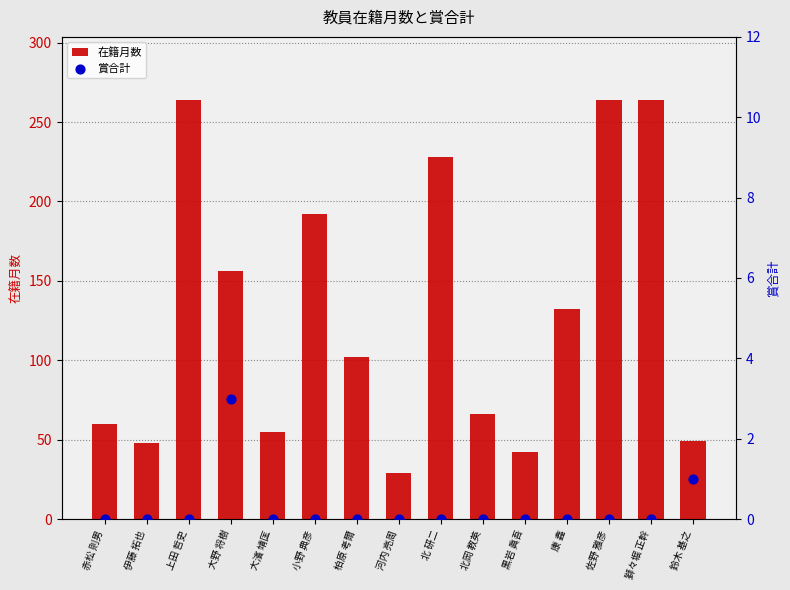

Which series contains the highest Y value?

在籍月数